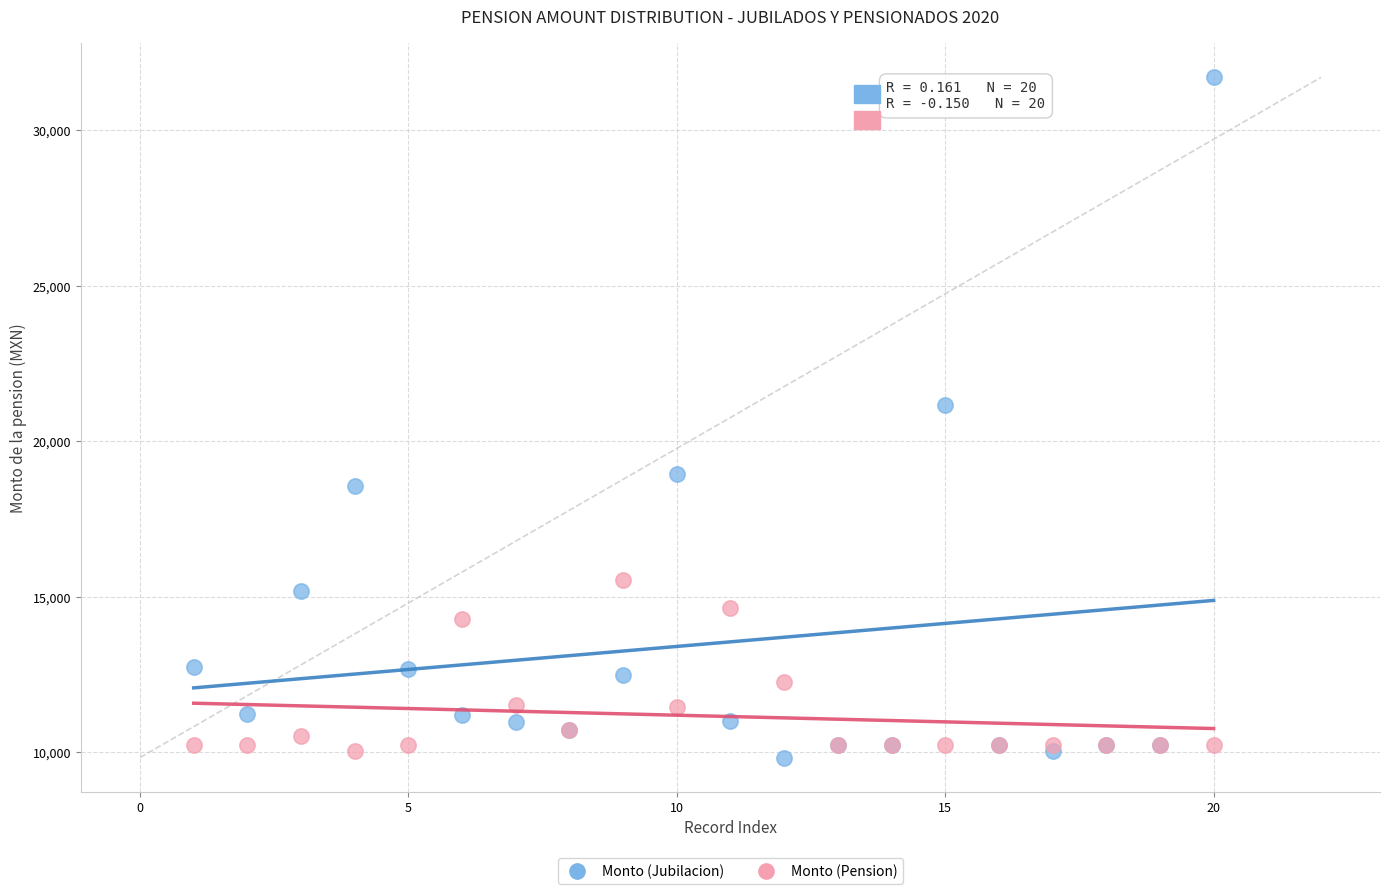

Which series has the largest Y range (max minus min)?

Monto (Jubilacion)